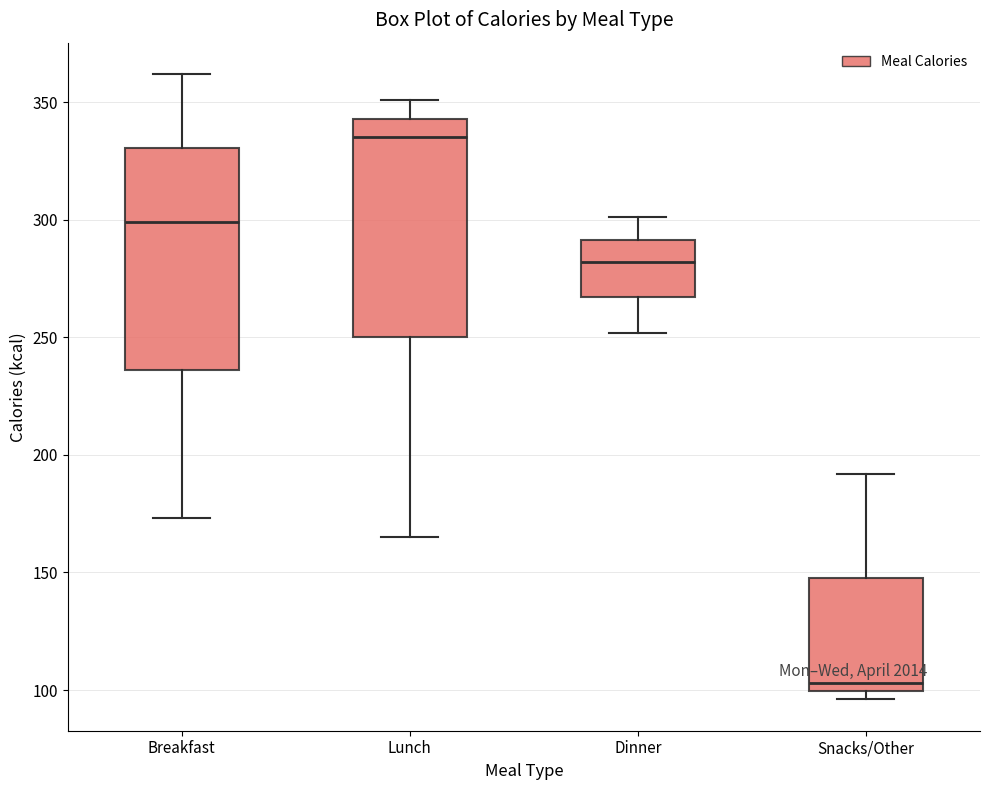

Reading left to right, transcribe this box plot: for each box, give where its median line is, the range the box spans, and where its two whiskers end, as read against the y-axis. The values are not printed on the chart, so give them approximately, as read against the axis.

Breakfast: median 300, box 235 to 330, whiskers 175 to 360
Lunch: median 335, box 250 to 345, whiskers 165 to 350
Dinner: median 280, box 265 to 290, whiskers 250 to 300
Snacks/Other: median 105, box 100 to 150, whiskers 95 to 190